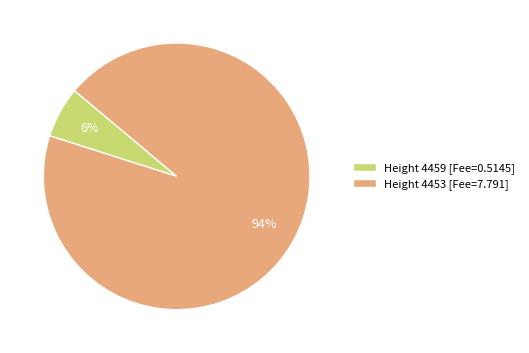

What is the majority slice?

Height 4453 [Fee=7.791]